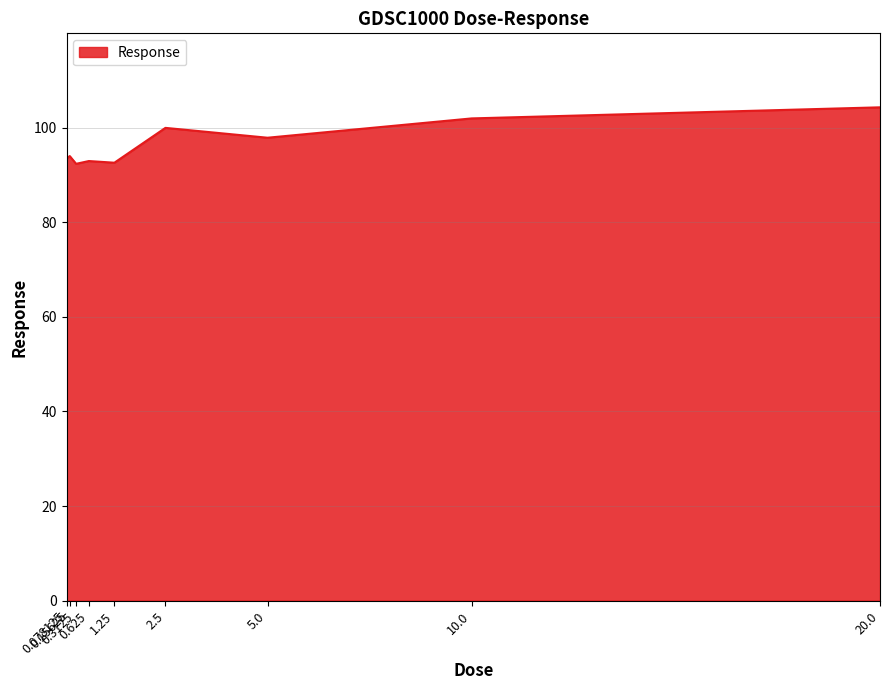

Does the chart display data point markers on the line(s)?

No